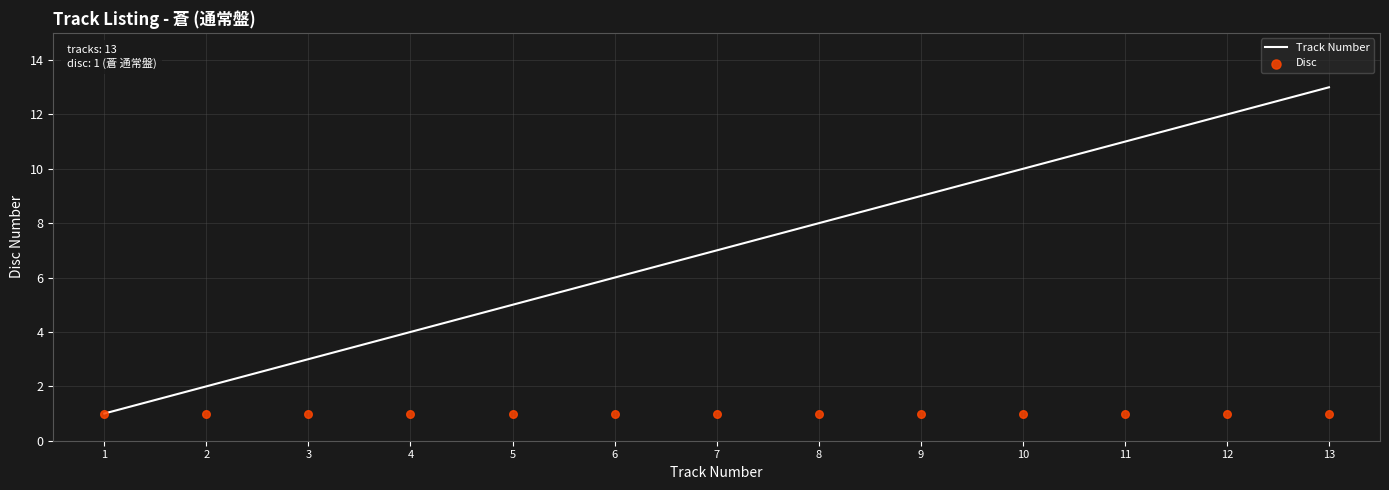

Which series has the widest spread of Y values?

Track Number